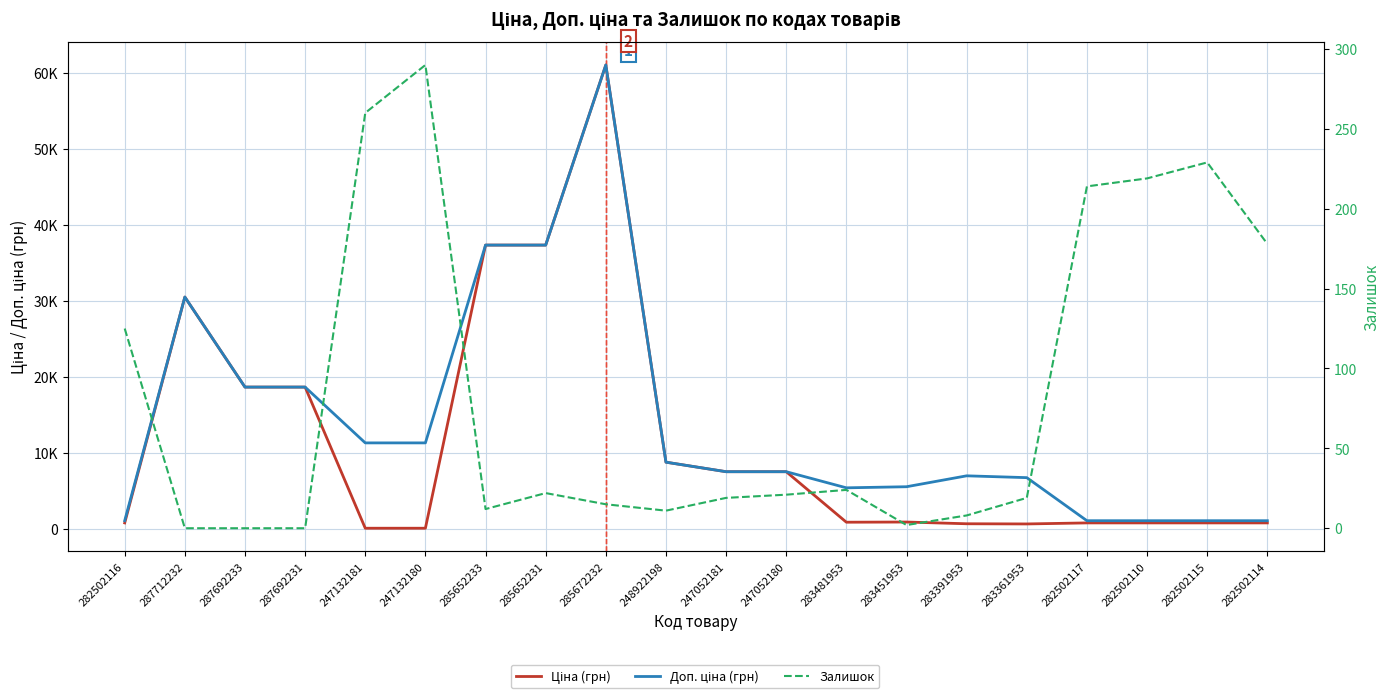

What is the sum of the Доп. ціна (грн) values at 285652233 and 282502110?

38444.8